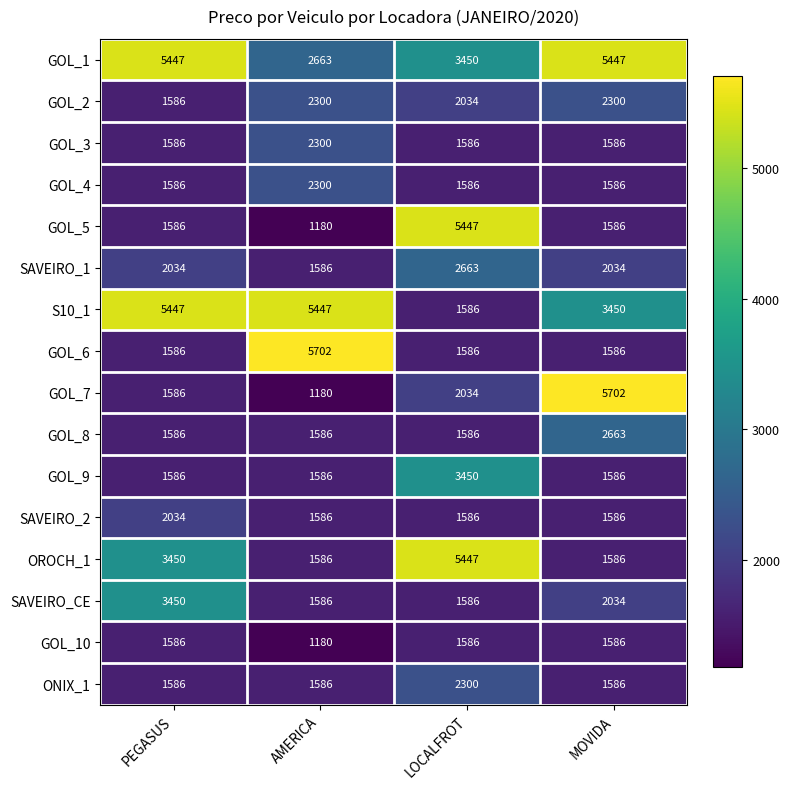

What is the average value of the GOL_2 series?

2055